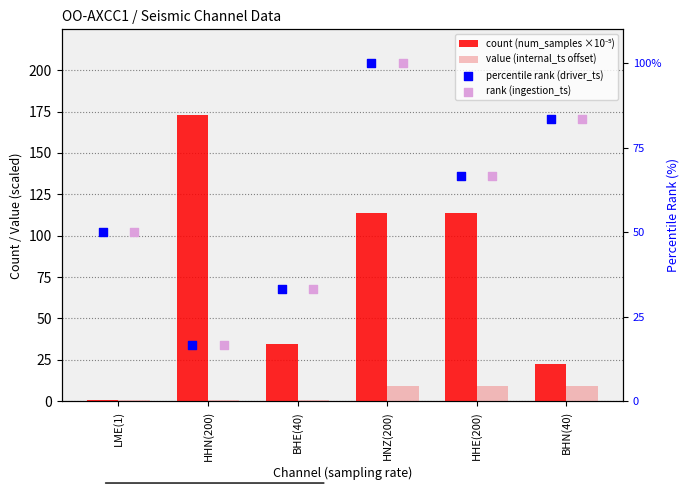

Is the value of percentile rank (driver_ts) at BHE(40) greater than the value of count (num_samples ×10⁻⁵) at LME(1)?

Yes